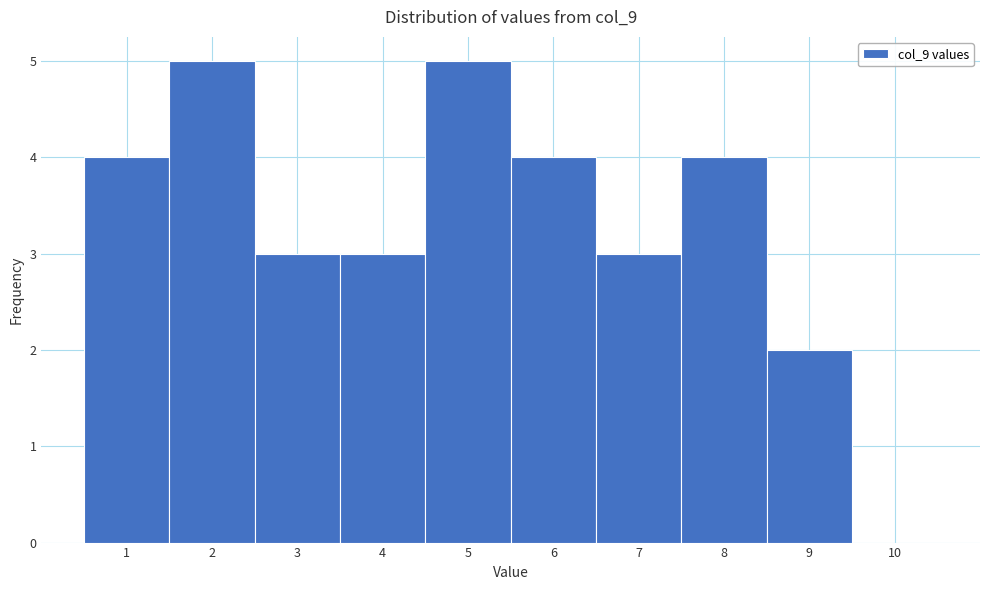

What is the height of the bar covering 2.5 to 3.5 on the x-axis? The values are not printed on the chart, so give them approximately, as read against the axis.

3